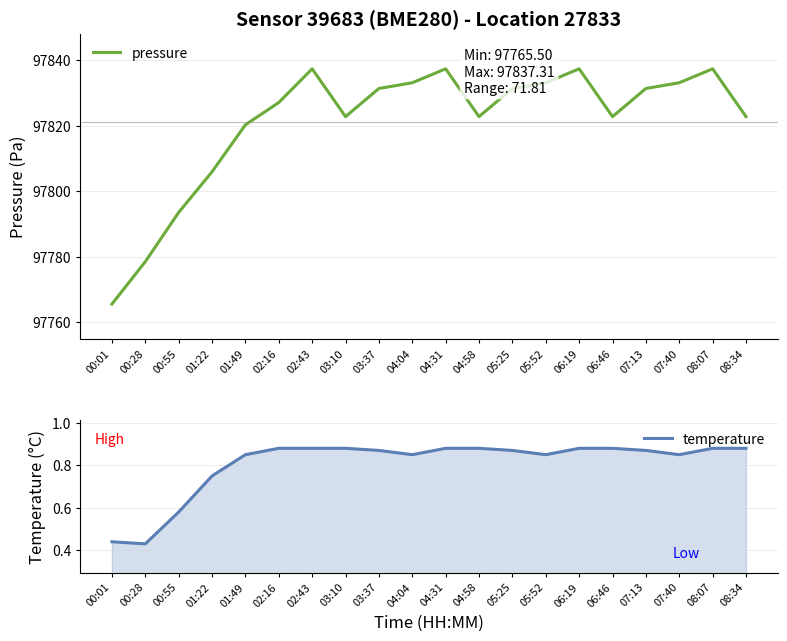

Reading left to right, extract all data points from this chart.

pressure: 97765.5	97778.4	97793.5	97805.9	97820.2	97827.0	97837.3	97822.7	97831.3	97833.1	97837.3	97822.7	97831.3	97833.1	97837.3	97822.7	97831.3	97833.1	97837.3	97822.7
temperature: 0.4	0.4	0.6	0.8	0.8	0.9	0.9	0.9	0.9	0.8	0.9	0.9	0.9	0.8	0.9	0.9	0.9	0.8	0.9	0.9